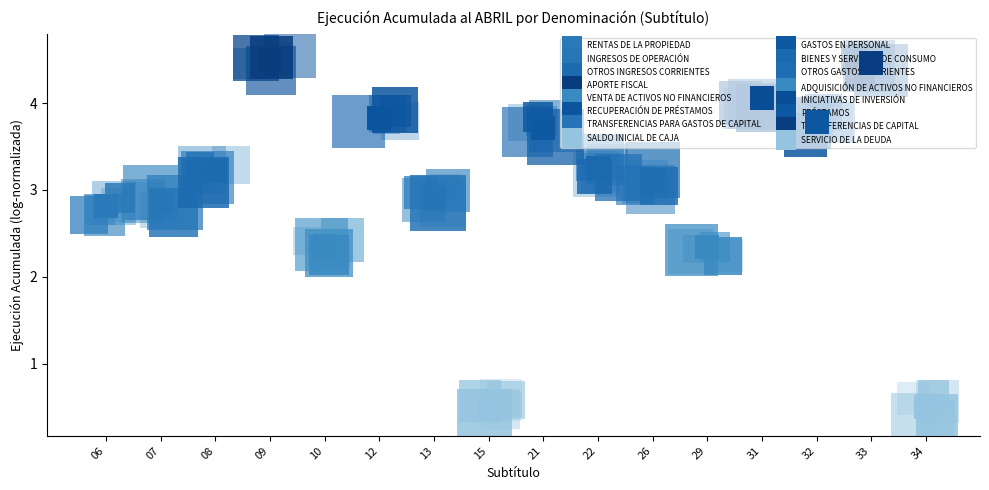

Is it true that layer_4 equals 0.3 at 15?

False